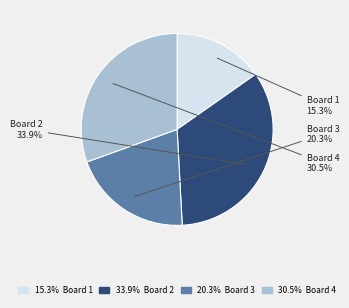

The Board 3 slice represents 20% of the pie. True or false?

True